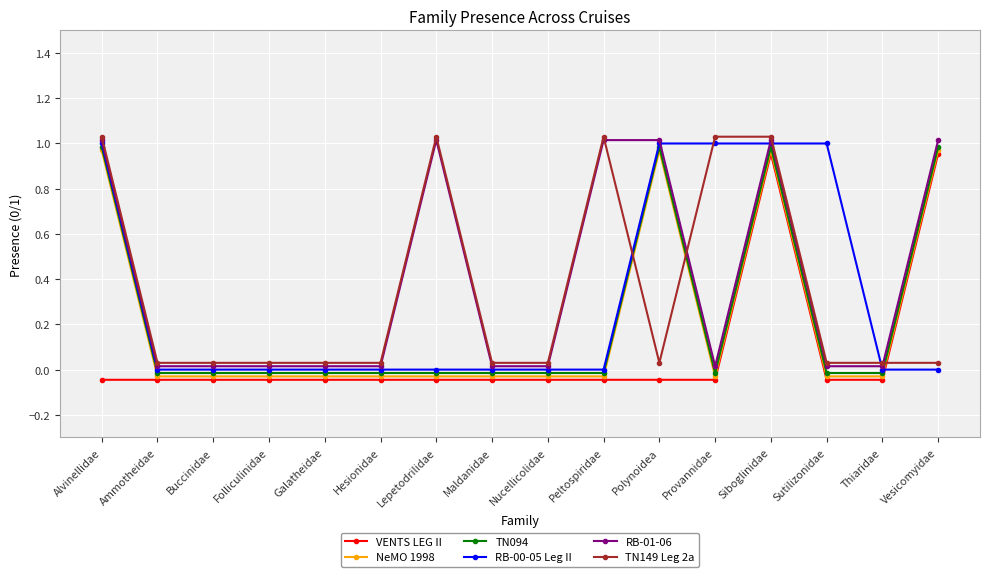

Reading right to left, extract all data points from this chart.

VENTS LEG II: Vesicomyidae=1.0	Thiaridae=-0.0	Sutilizonidae=-0.0	Siboglinidae=1.0	Provannidae=-0.0	Polynoidea=-0.0	Peltospiridae=-0.0	Nucellicolidae=-0.0	Maldanidae=-0.0	Lepetodrilidae=-0.0	Hesionidae=-0.0	Galatheidae=-0.0	Folliculinidae=-0.0	Buccinidae=-0.0	Ammotheidae=-0.0	Alvinellidae=-0.0
NeMO 1998: Vesicomyidae=1.0	Thiaridae=-0.0	Sutilizonidae=-0.0	Siboglinidae=1.0	Provannidae=-0.0	Polynoidea=1.0	Peltospiridae=-0.0	Nucellicolidae=-0.0	Maldanidae=-0.0	Lepetodrilidae=-0.0	Hesionidae=-0.0	Galatheidae=-0.0	Folliculinidae=-0.0	Buccinidae=-0.0	Ammotheidae=-0.0	Alvinellidae=1.0
TN094: Vesicomyidae=1.0	Thiaridae=-0.0	Sutilizonidae=-0.0	Siboglinidae=1.0	Provannidae=-0.0	Polynoidea=1.0	Peltospiridae=-0.0	Nucellicolidae=-0.0	Maldanidae=-0.0	Lepetodrilidae=-0.0	Hesionidae=-0.0	Galatheidae=-0.0	Folliculinidae=-0.0	Buccinidae=-0.0	Ammotheidae=-0.0	Alvinellidae=1.0
RB-00-05 Leg II: Vesicomyidae=0.0	Thiaridae=0.0	Sutilizonidae=1.0	Siboglinidae=1.0	Provannidae=1.0	Polynoidea=1.0	Peltospiridae=0.0	Nucellicolidae=0.0	Maldanidae=0.0	Lepetodrilidae=0.0	Hesionidae=0.0	Galatheidae=0.0	Folliculinidae=0.0	Buccinidae=0.0	Ammotheidae=0.0	Alvinellidae=1.0
RB-01-06: Vesicomyidae=1.0	Thiaridae=0.0	Sutilizonidae=0.0	Siboglinidae=1.0	Provannidae=0.0	Polynoidea=1.0	Peltospiridae=1.0	Nucellicolidae=0.0	Maldanidae=0.0	Lepetodrilidae=1.0	Hesionidae=0.0	Galatheidae=0.0	Folliculinidae=0.0	Buccinidae=0.0	Ammotheidae=0.0	Alvinellidae=1.0
TN149 Leg 2a: Vesicomyidae=0.0	Thiaridae=0.0	Sutilizonidae=0.0	Siboglinidae=1.0	Provannidae=1.0	Polynoidea=0.0	Peltospiridae=1.0	Nucellicolidae=0.0	Maldanidae=0.0	Lepetodrilidae=1.0	Hesionidae=0.0	Galatheidae=0.0	Folliculinidae=0.0	Buccinidae=0.0	Ammotheidae=0.0	Alvinellidae=1.0